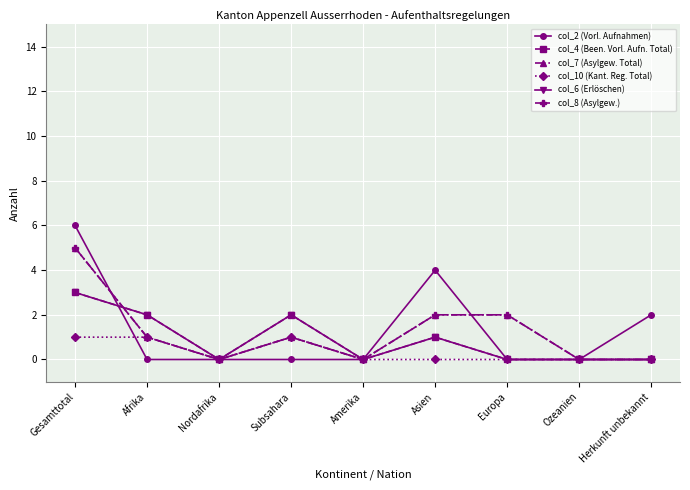

In col_4 (Been. Vorl. Aufn. Total), how many points are lower than both neighbors (excluding endpoints)?

2